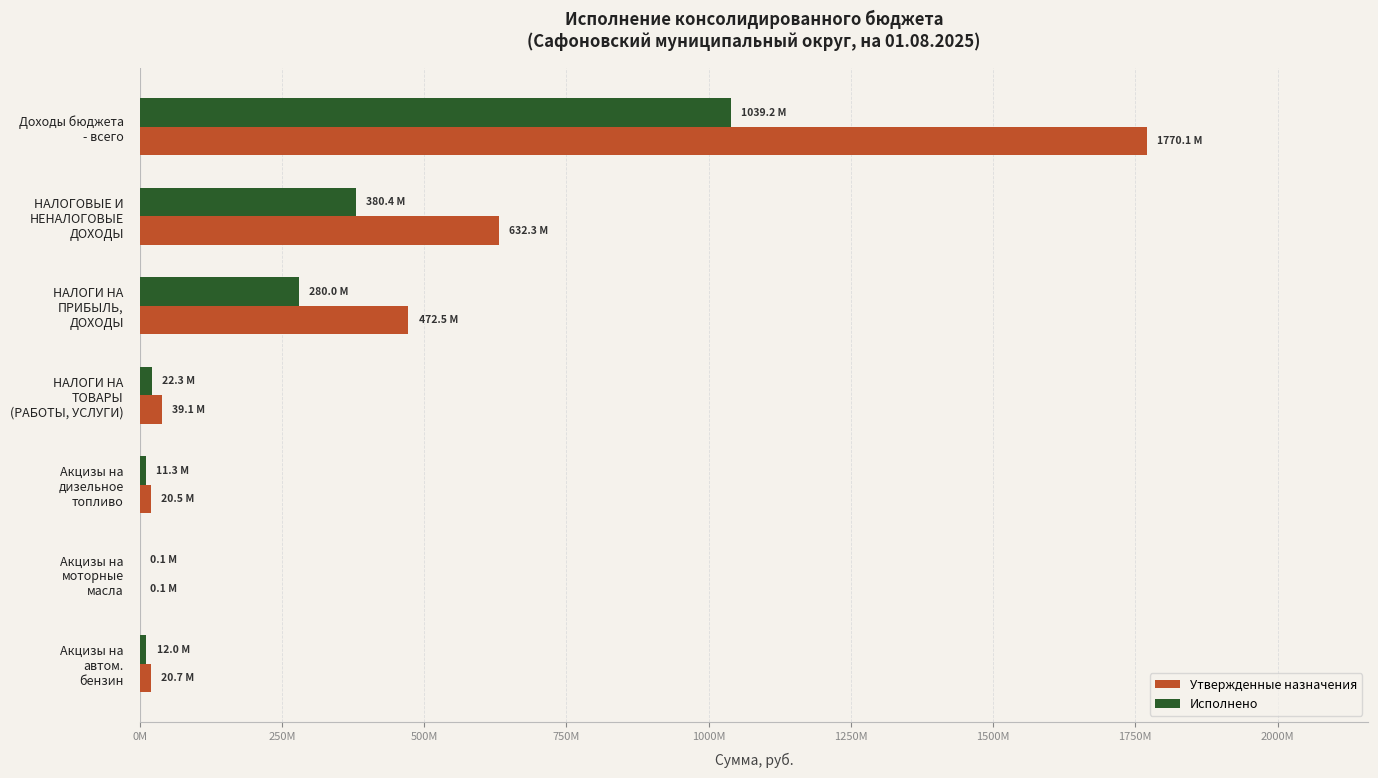

Rank the series by their maximum value, from highest to lowest.

Утвержденные назначения, Исполнено